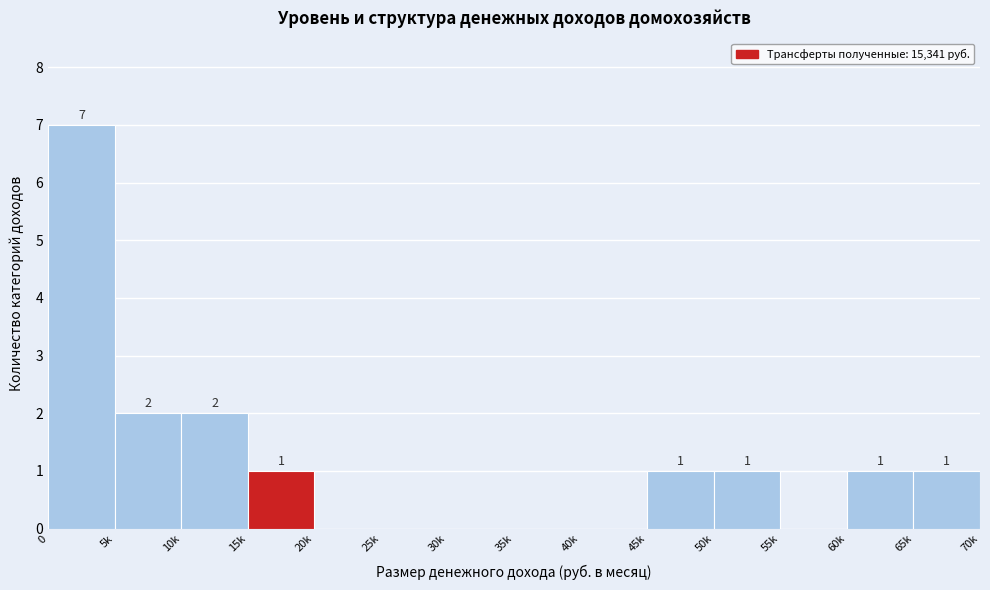

Reading right to left, list all the values displayed in this chart.

65k=1	60k=1	55k=0	50k=1	45k=1	40k=0	35k=0	30k=0	25k=0	20k=0	15k=1	10k=2	5k=2	0=7